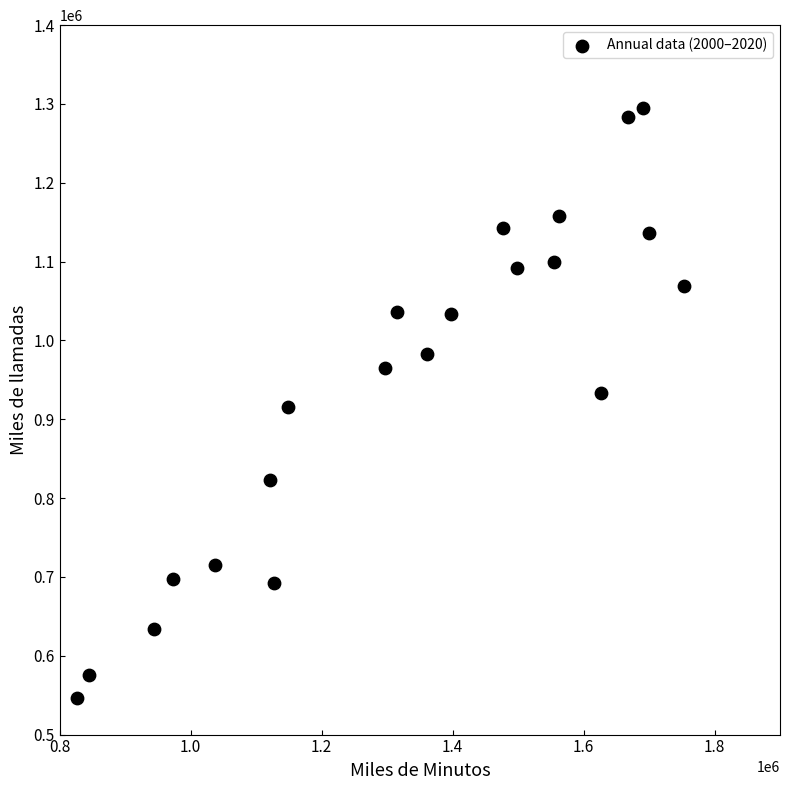

What is the range of X values (max minus min)?

926470.9